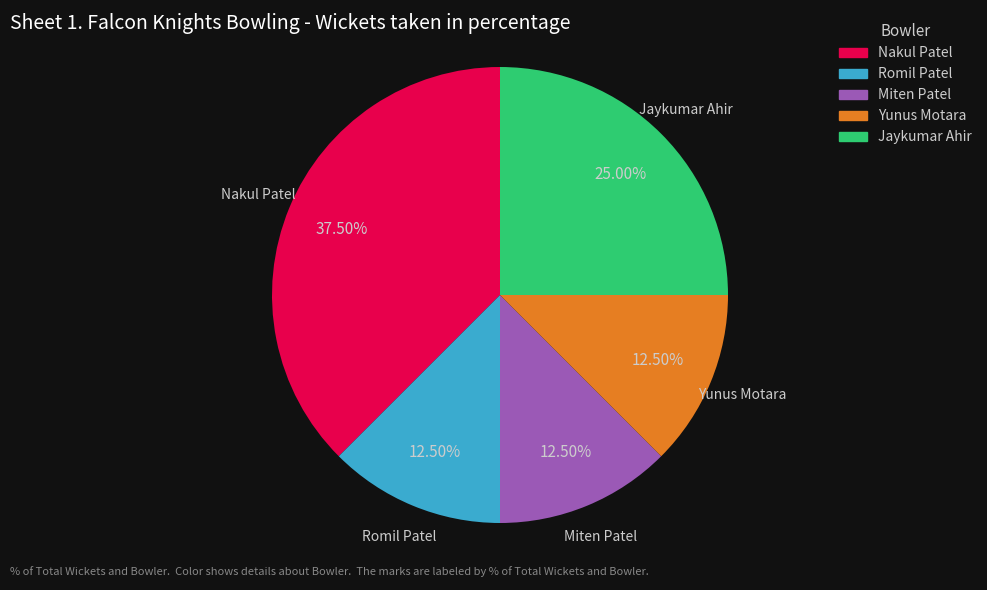

Count the number of slices in the pie.

5